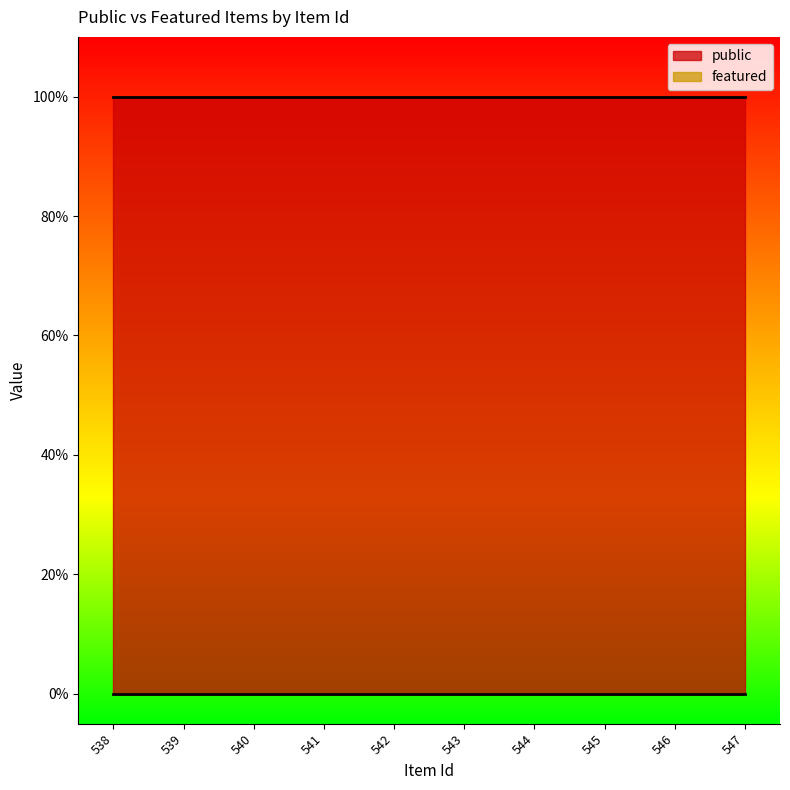

How many lines are shown in the chart?

2